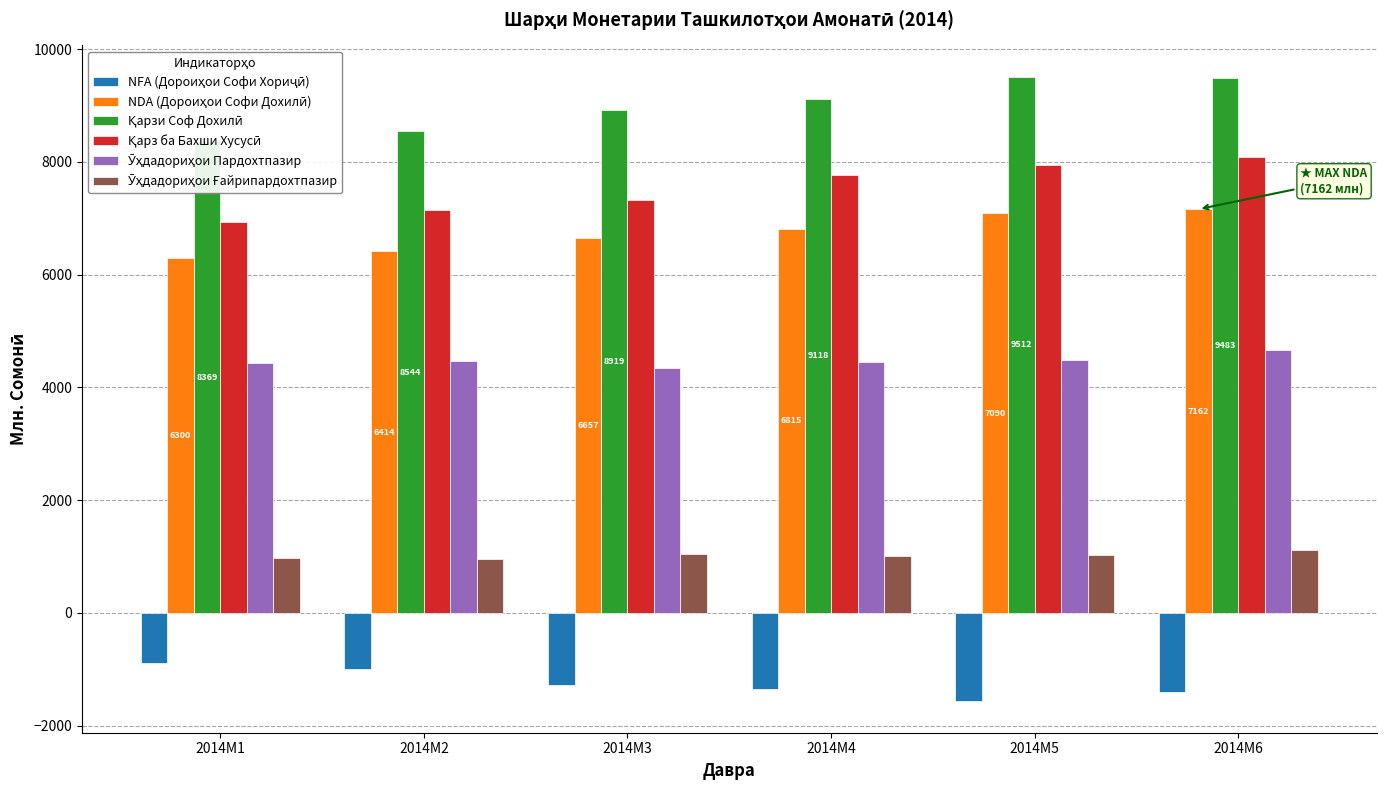

Does the chart contain stacked bars?

No